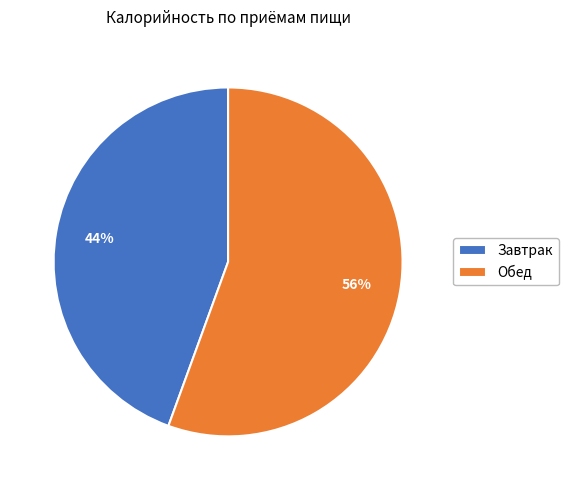

How many slices are in this pie chart?

2